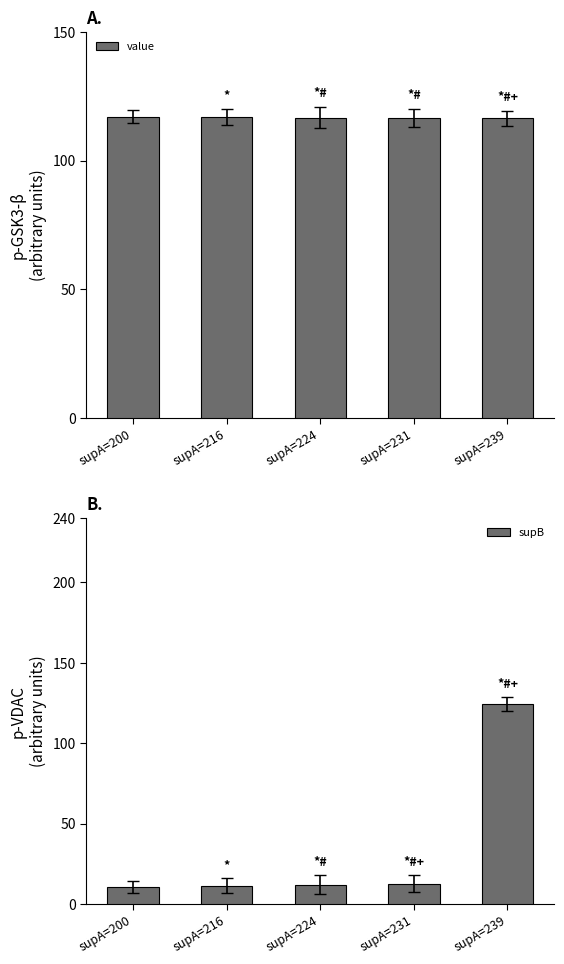

True or false: value has a value of 116.8 at supA=216.

True